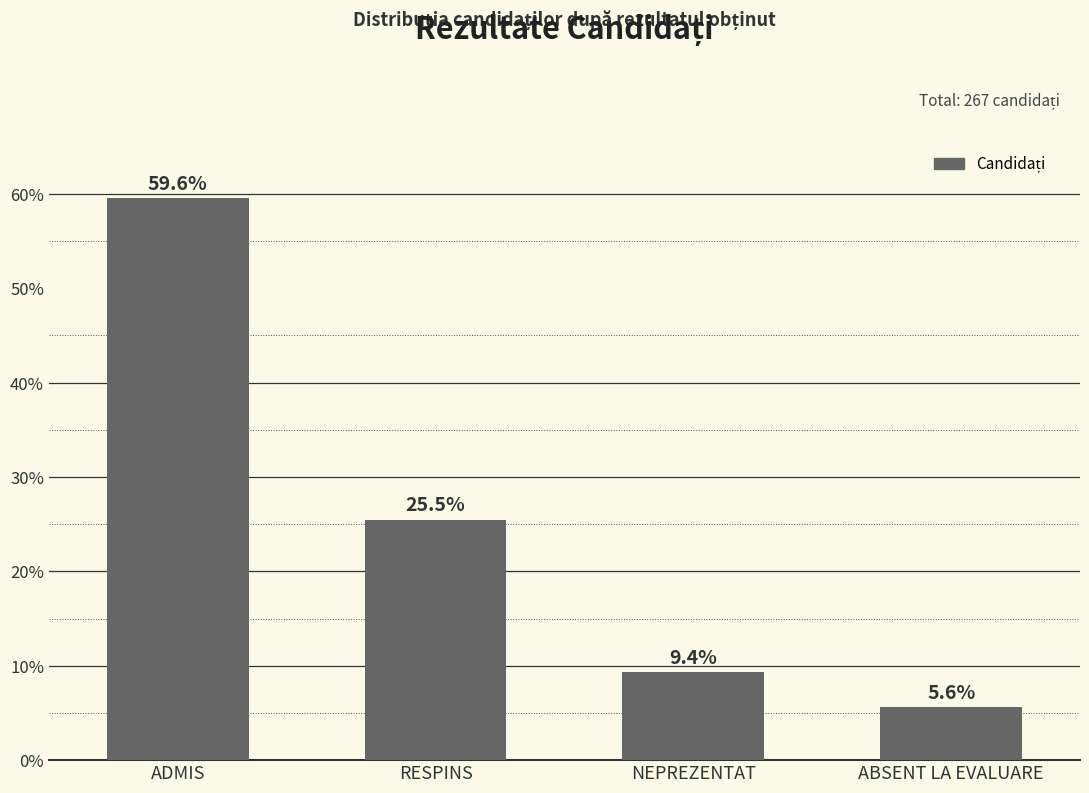

The value at NEPREZENTAT is 9.4. True or false?

True